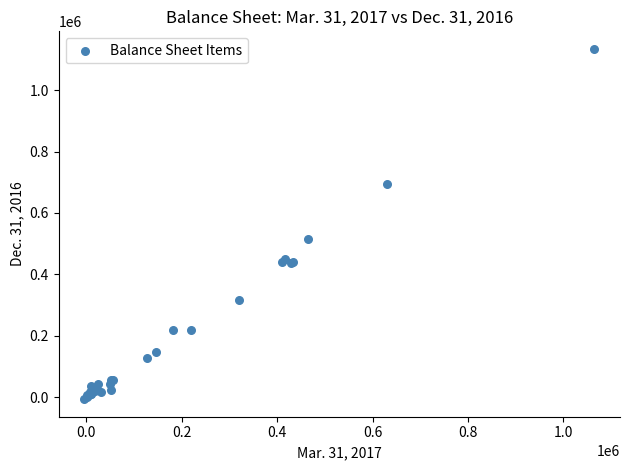

What Y value in the scatter plot is closest to 563750?

514820